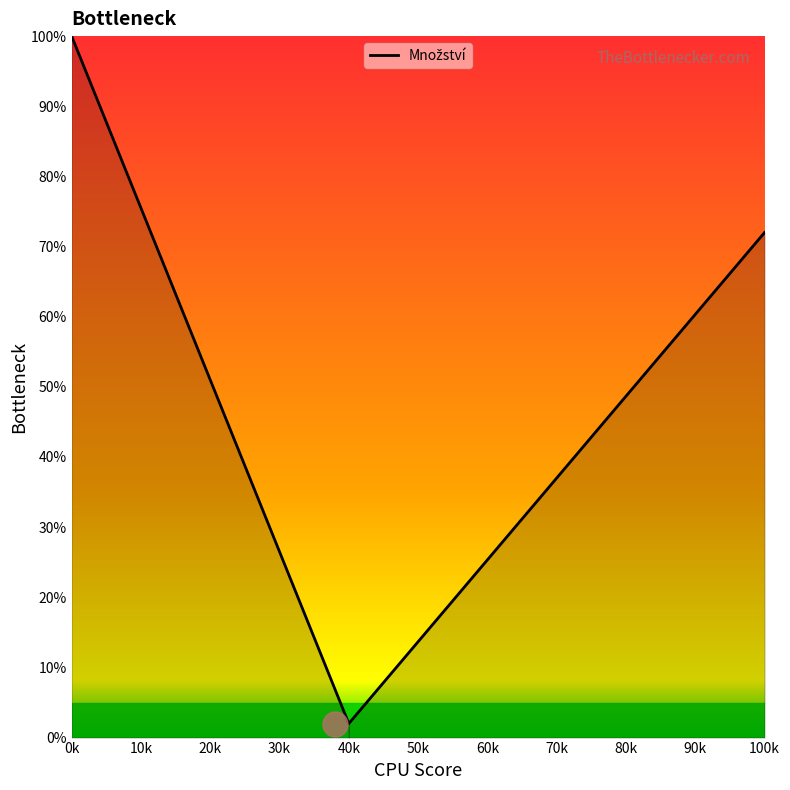

What is the difference between the maximum and minimum values?

98.0